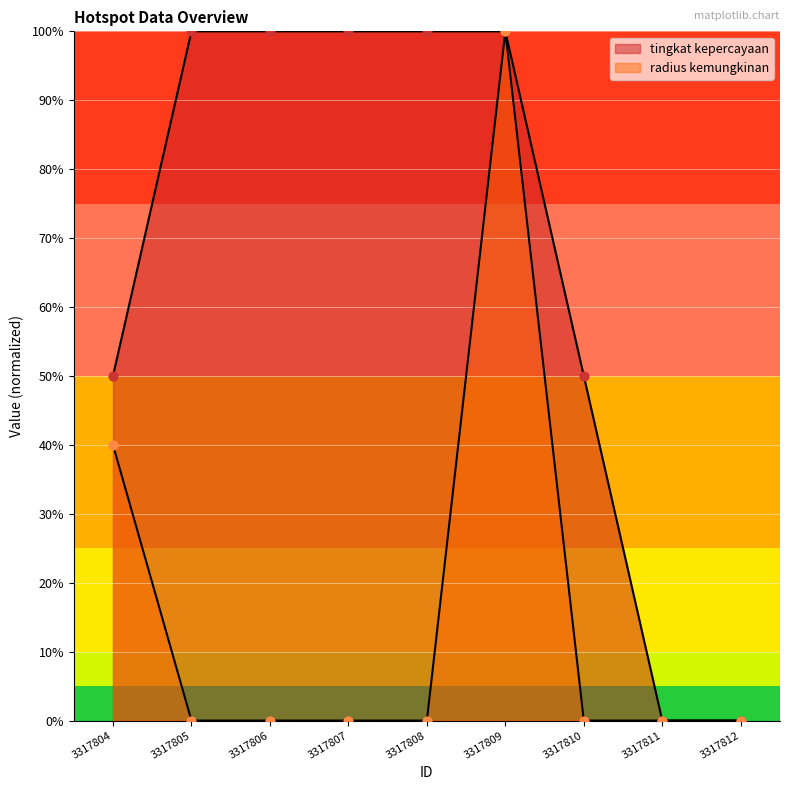

What is the total value across all series at 3317810?

50.0